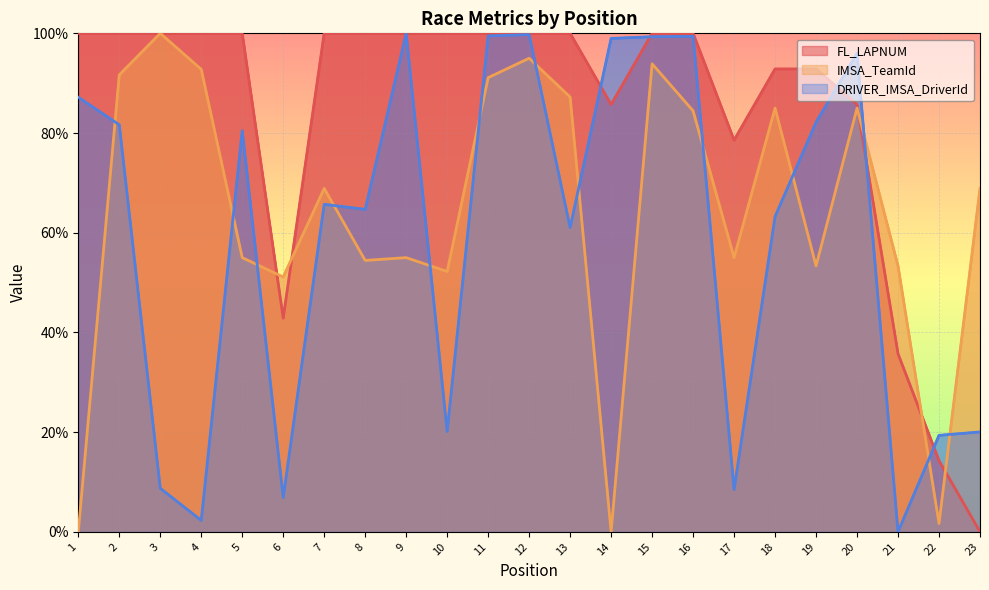

How many data points in DRIVER_IMSA_DriverId are above 65?

12